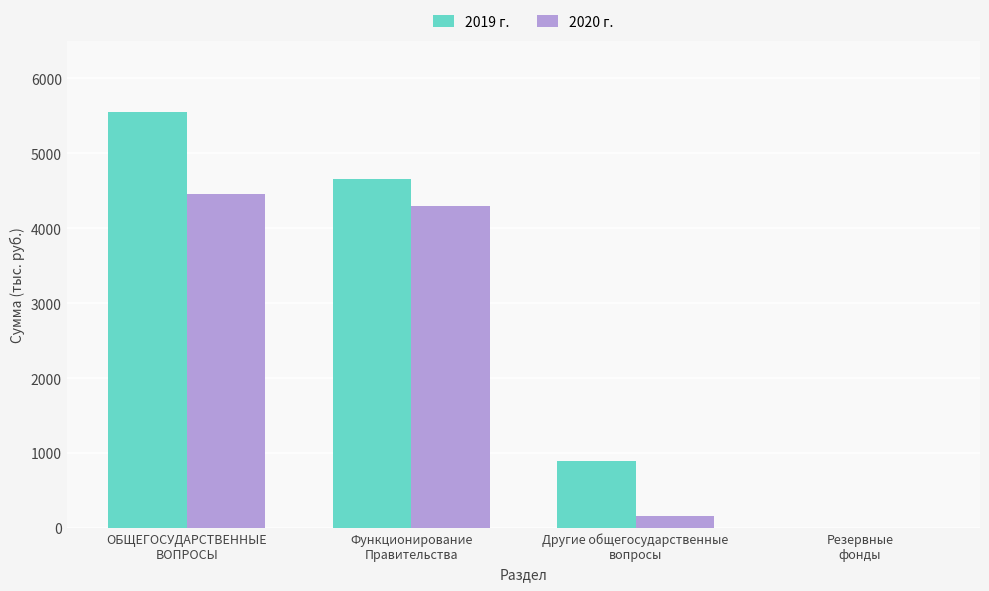

Does the chart contain stacked bars?

No